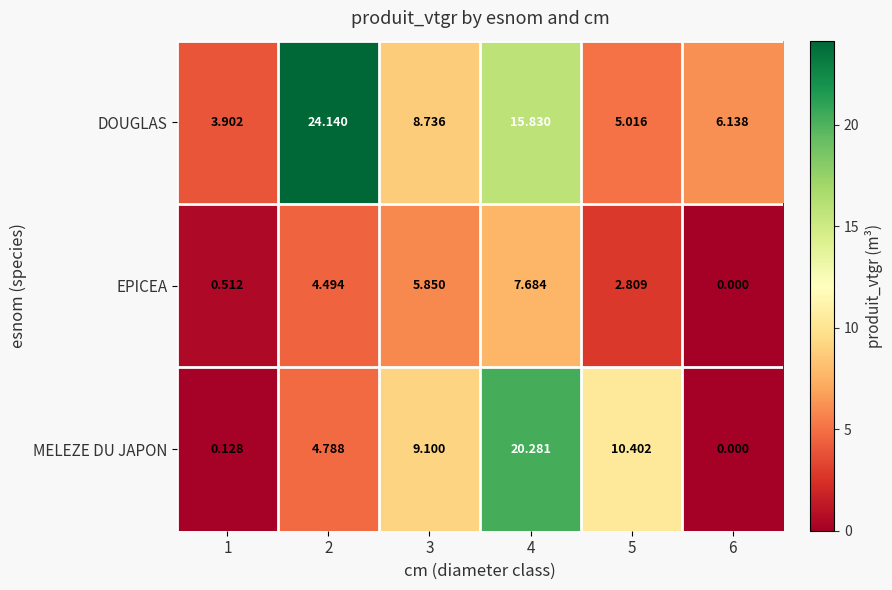

List the series in order of their peak value, lowest first.

EPICEA, MELEZE DU JAPON, DOUGLAS